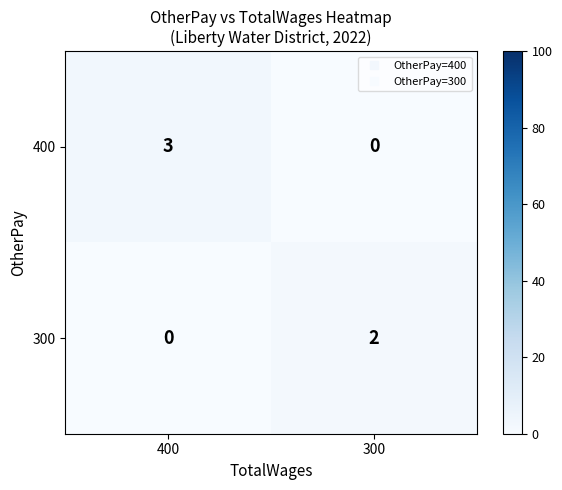

The 400 series shows -2 at 300. True or false?

False